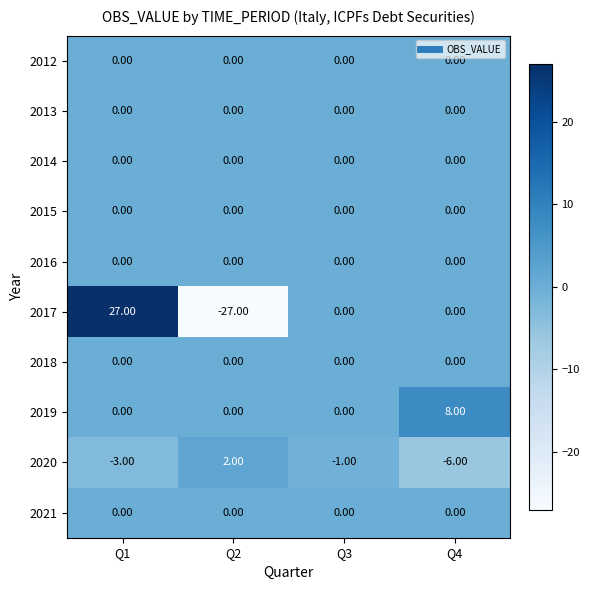

What is the spread (max minus min) of values at Q1?

30